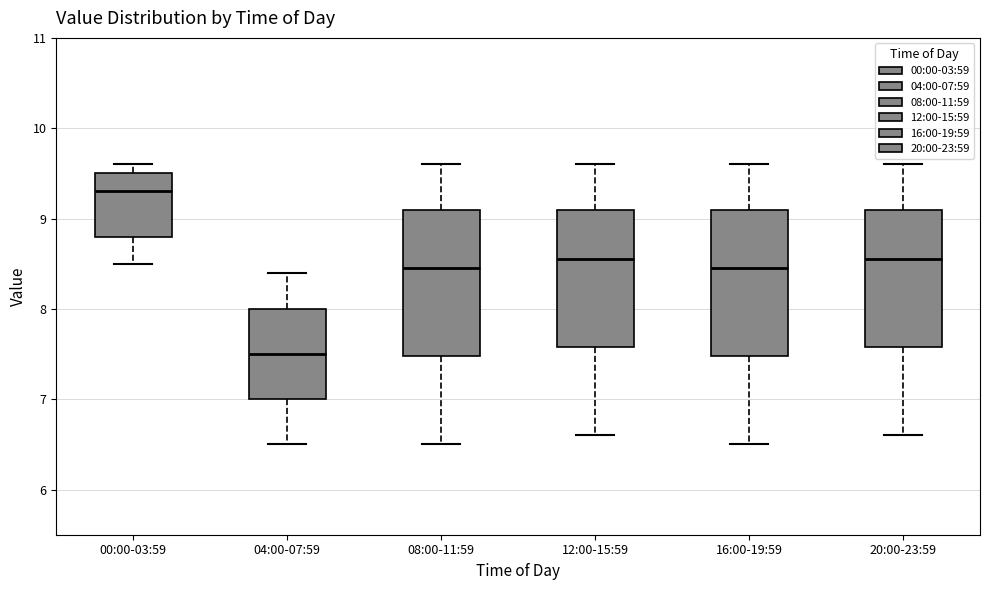

Which box's median line is the lowest?

04:00-07:59